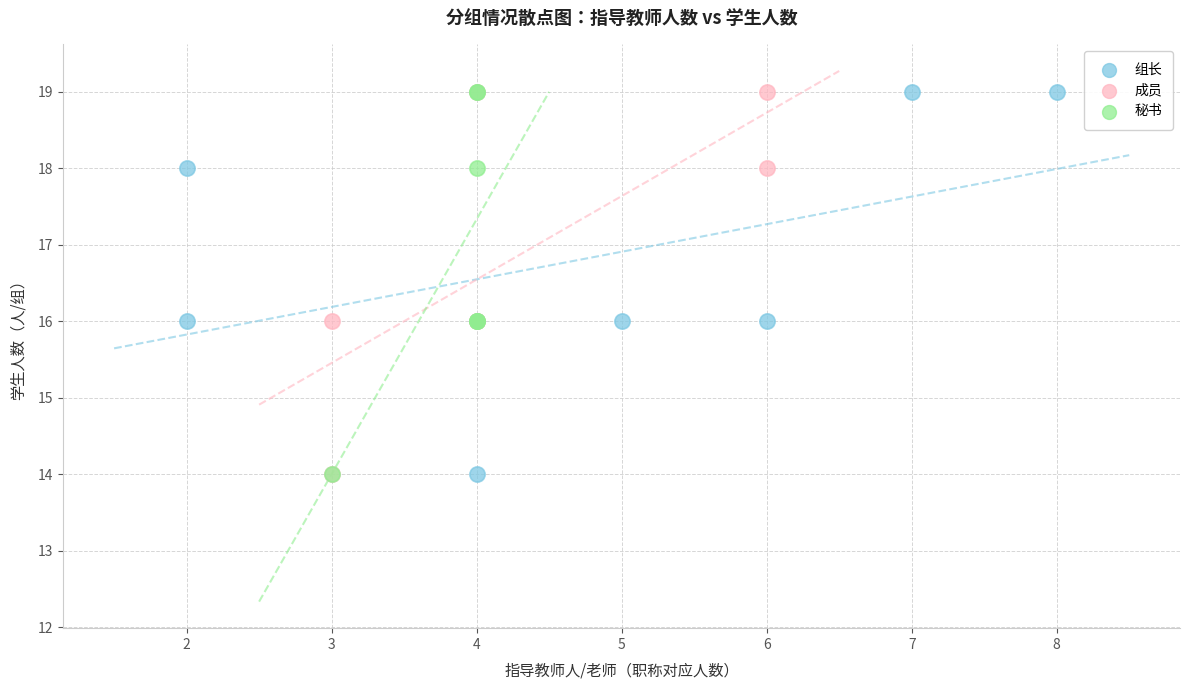

What are all the series names shown in the legend?

组长, 成员, 秘书